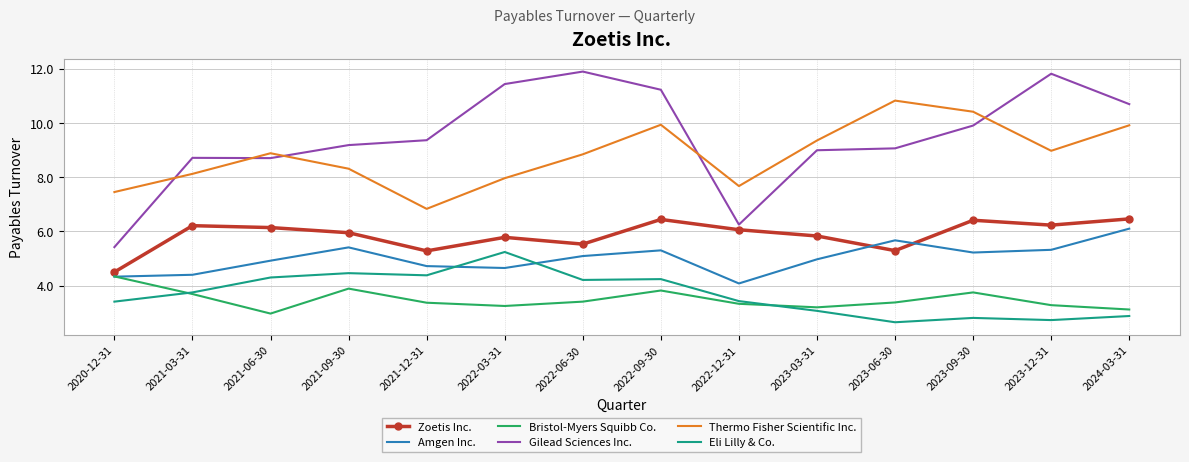

True or false: Thermo Fisher Scientific Inc. and Amgen Inc. cross at least once.

False